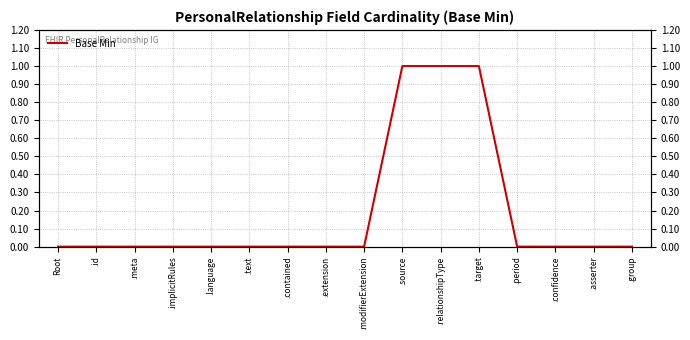

Where is the data nearest to the value 0?

Root